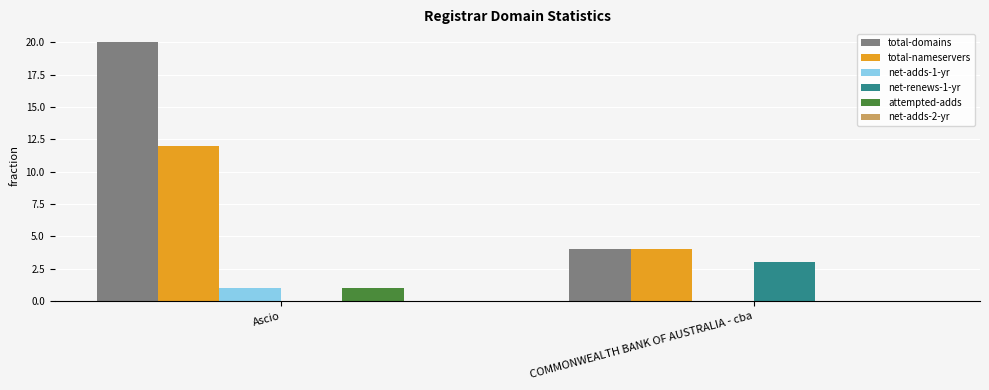

Which series has the largest range (max minus min)?

total-domains